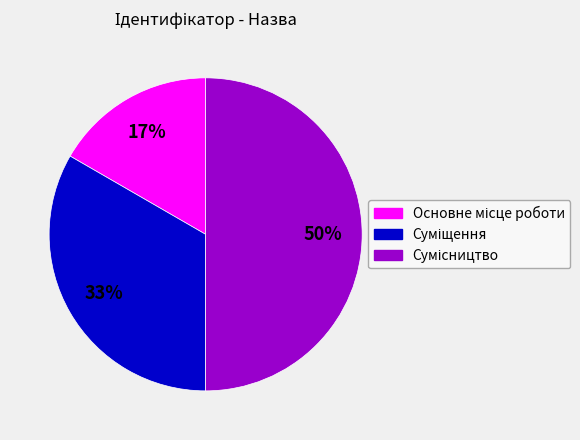

To the nearest percent, what is the difference between the largest and smallest slice percentages?

33%